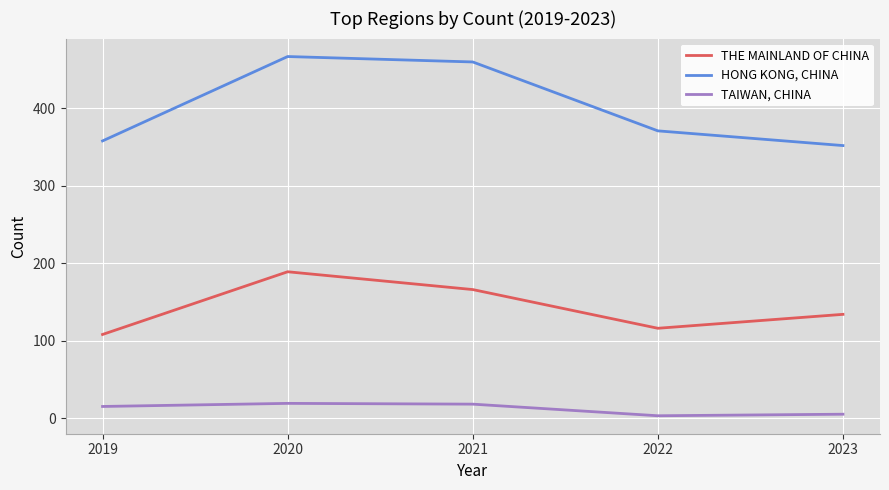

True or false: THE MAINLAND OF CHINA and HONG KONG, CHINA intersect in this chart.

False